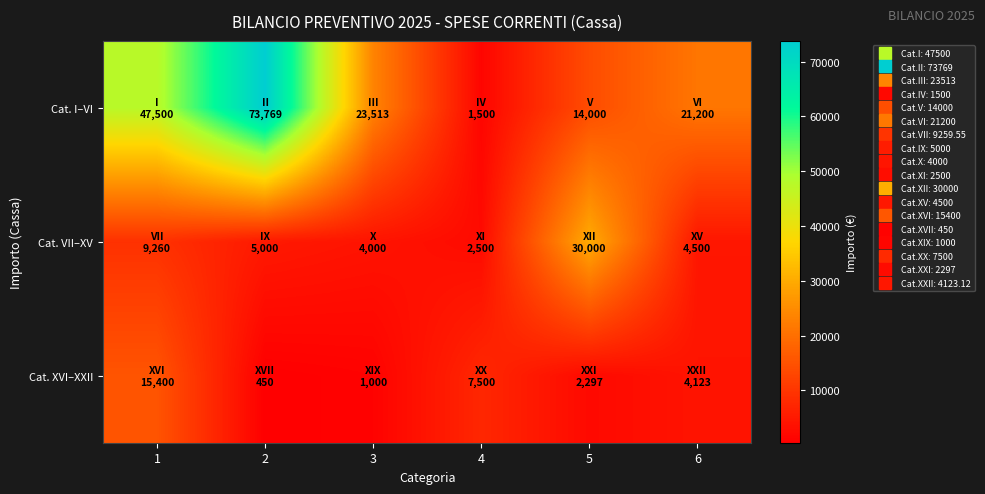

What is the total value across all series at 3?

28513.0